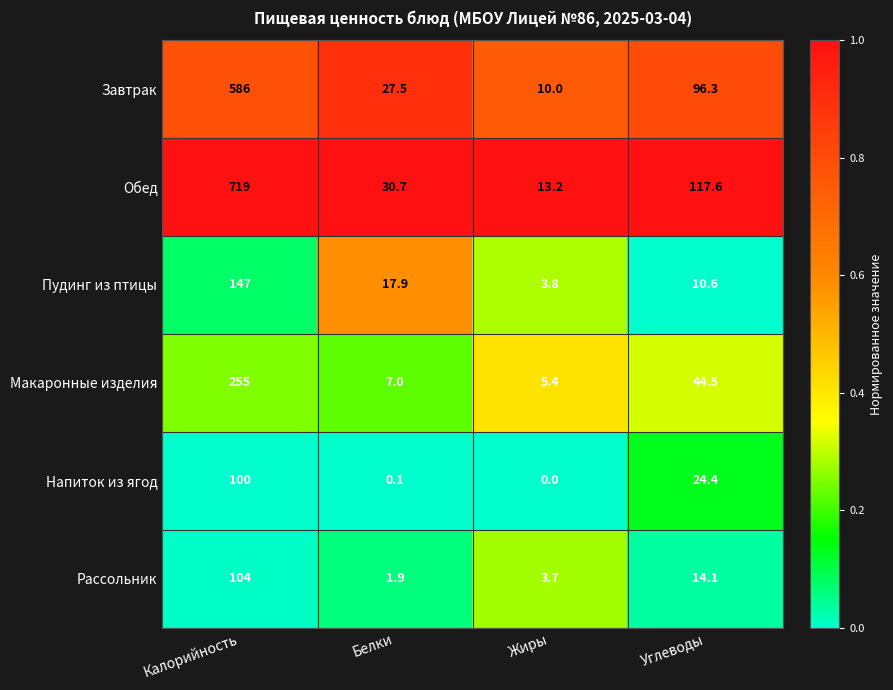

At Углеводы, list the series in order from smallest to largest.

Пудинг из птицы, Рассольник, Напиток из ягод, Макаронные изделия, Завтрак, Обед